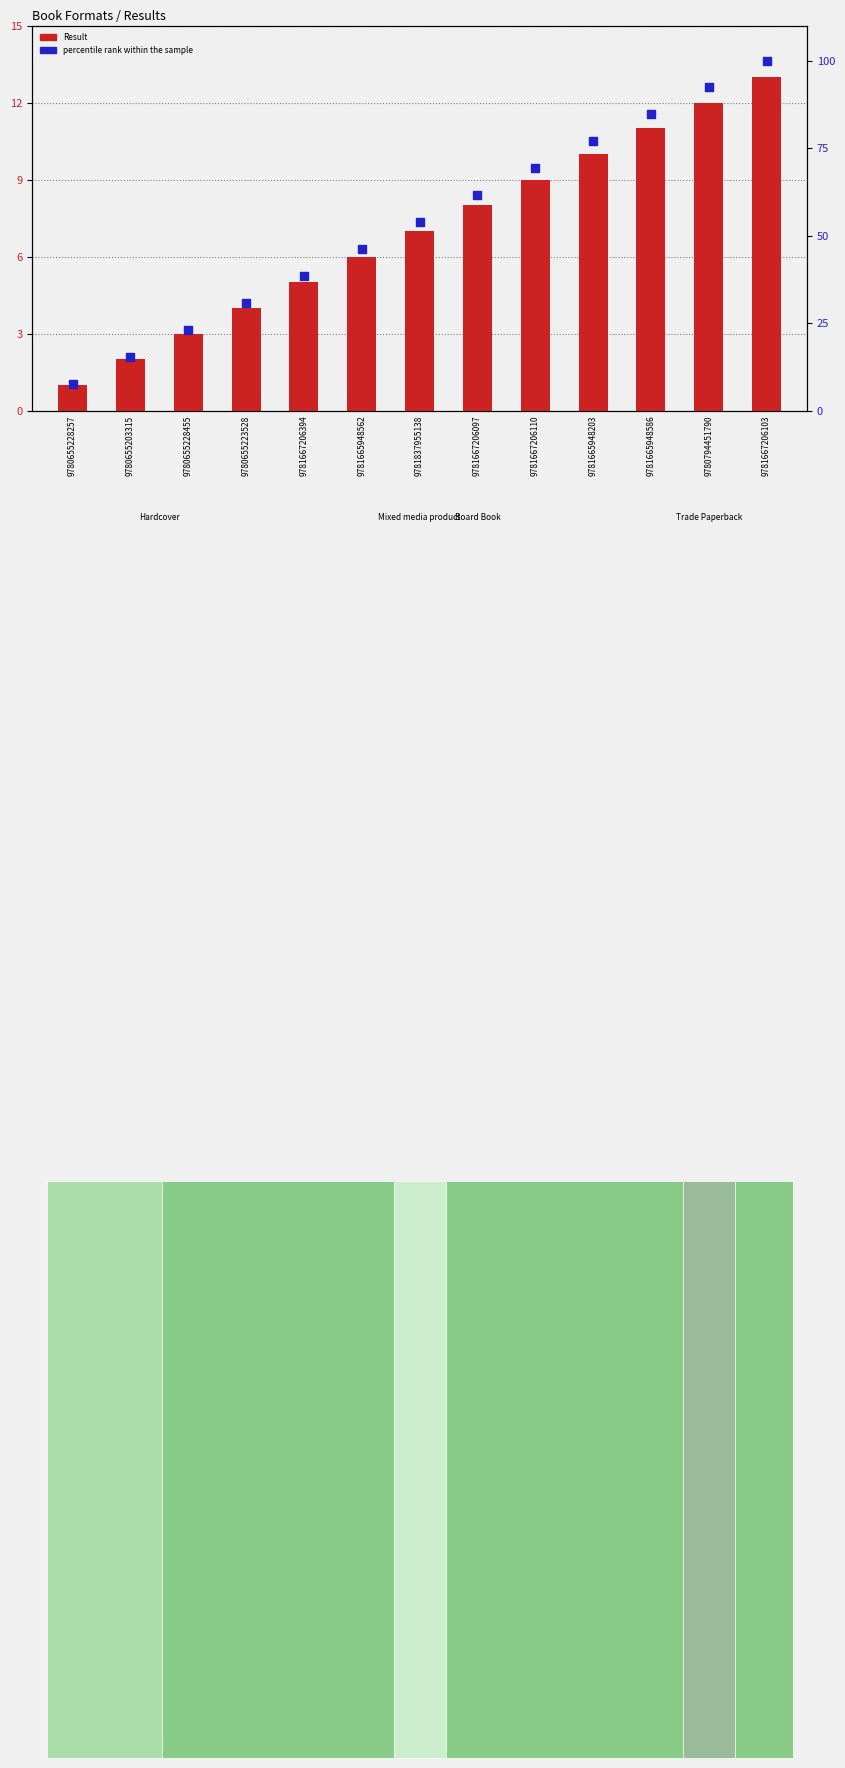

Which series has the largest Y range (max minus min)?

percentile rank within the sample